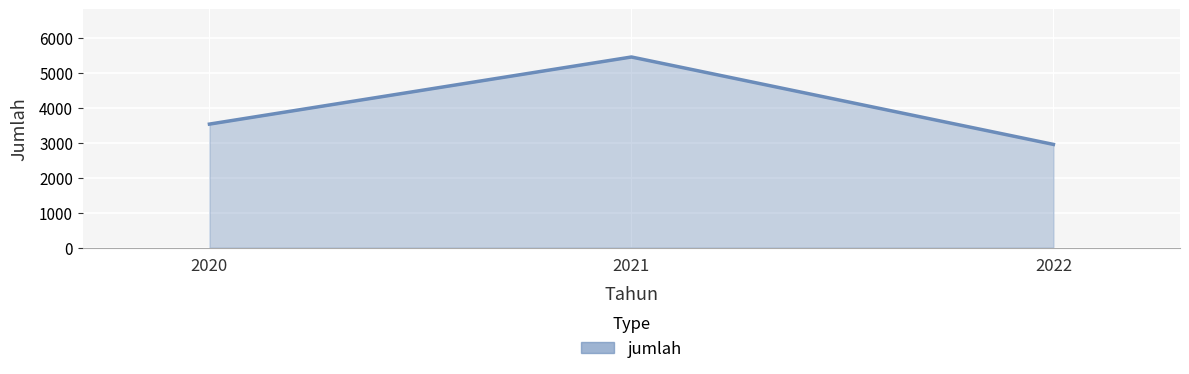

List the labels in order of value, largest first.

2021, 2020, 2022